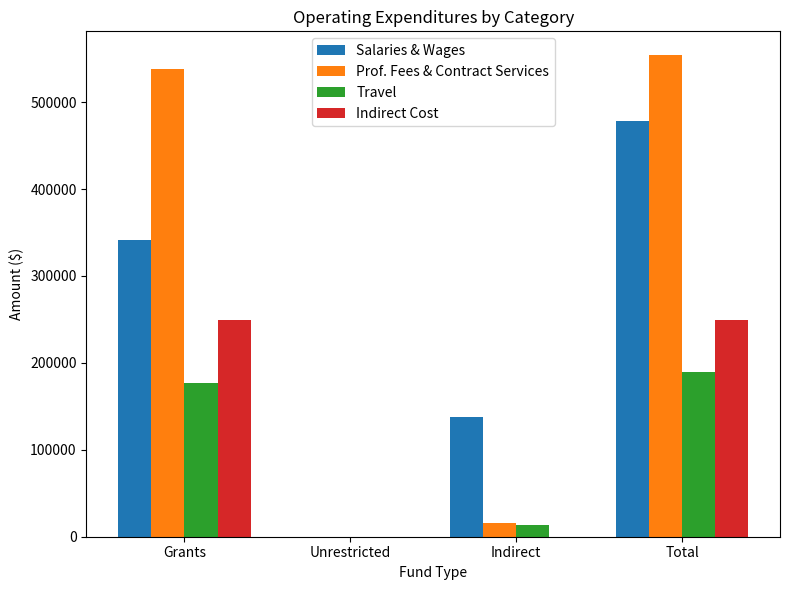

At which category is the sum across all series the highest?

Total